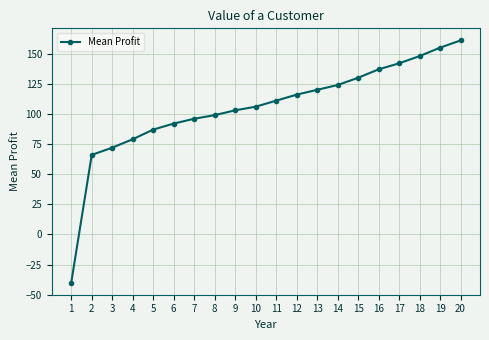

Approximately how many times larger is the value at 13 compared to 12?

1.0